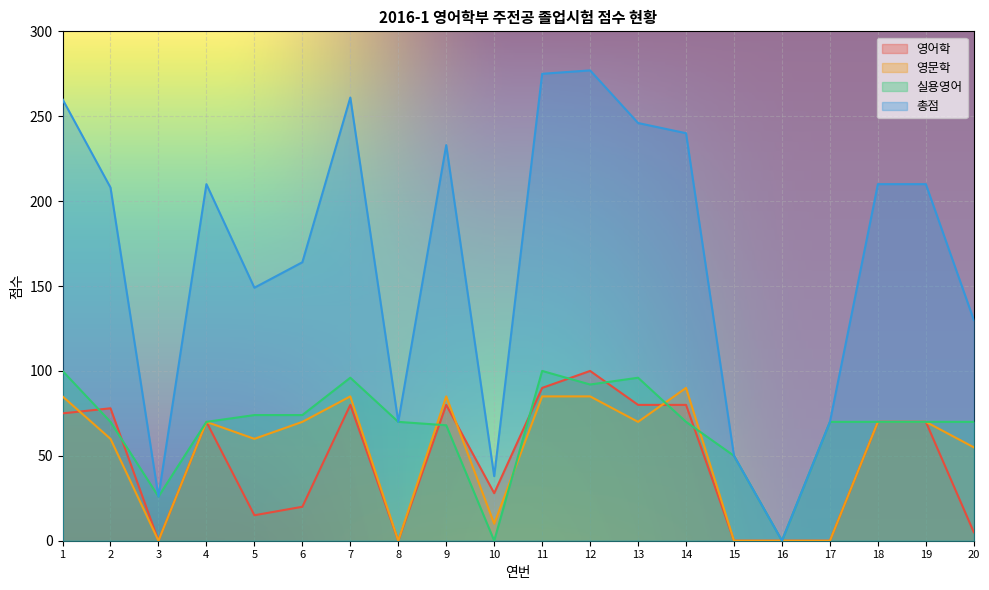

At which label does 총점 first exceed 210?

1